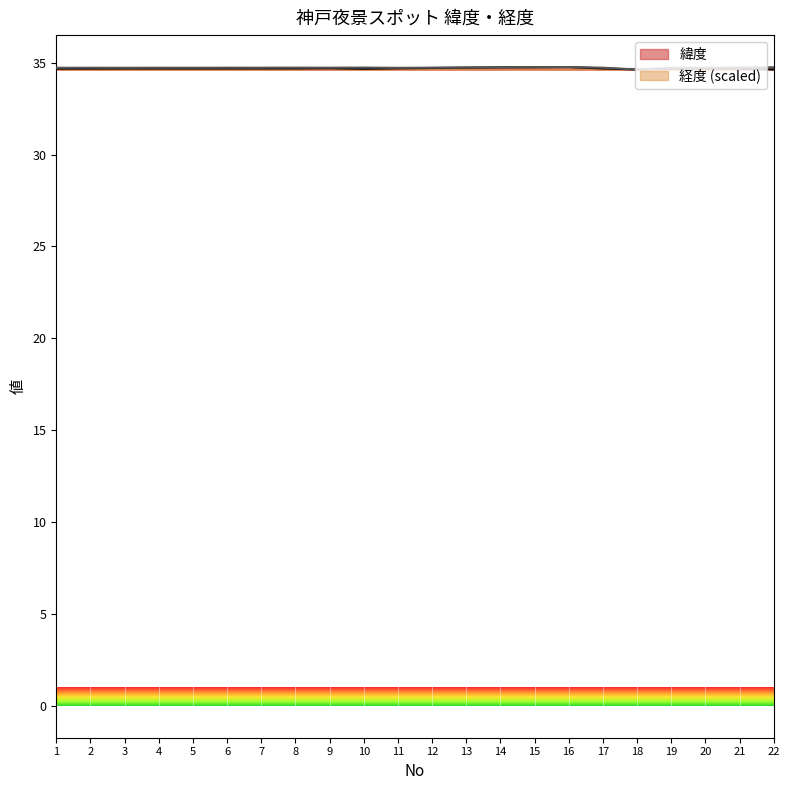

At which label does 緯度 reach its minimum?

18